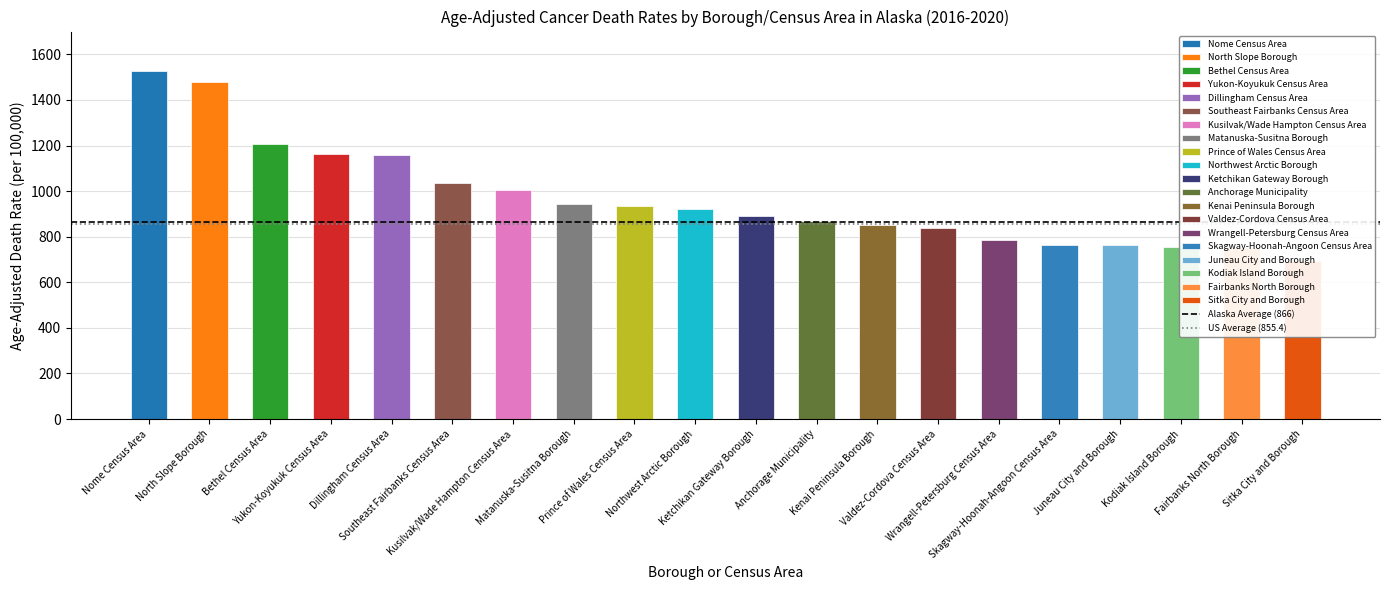

What is the lowest value of the Alaska Average (866) series?

866.0